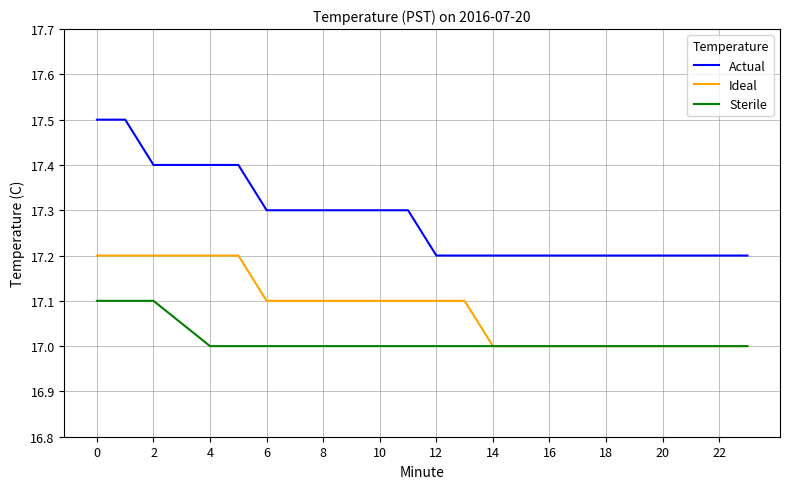

What is the difference between the second highest and second lowest values in the Ideal series?

0.2